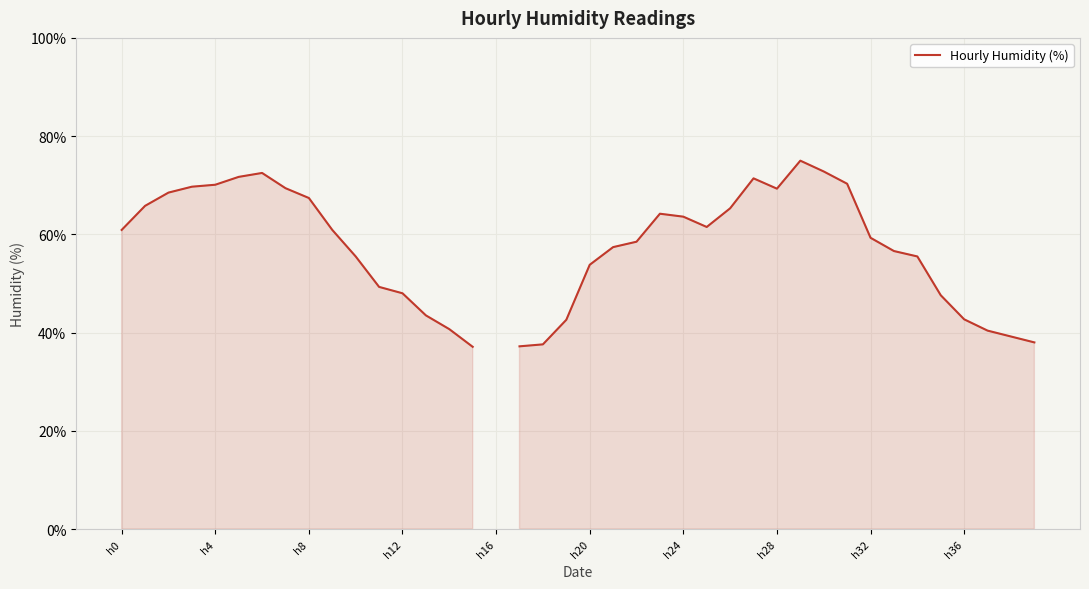

What position from the right is 23?

17